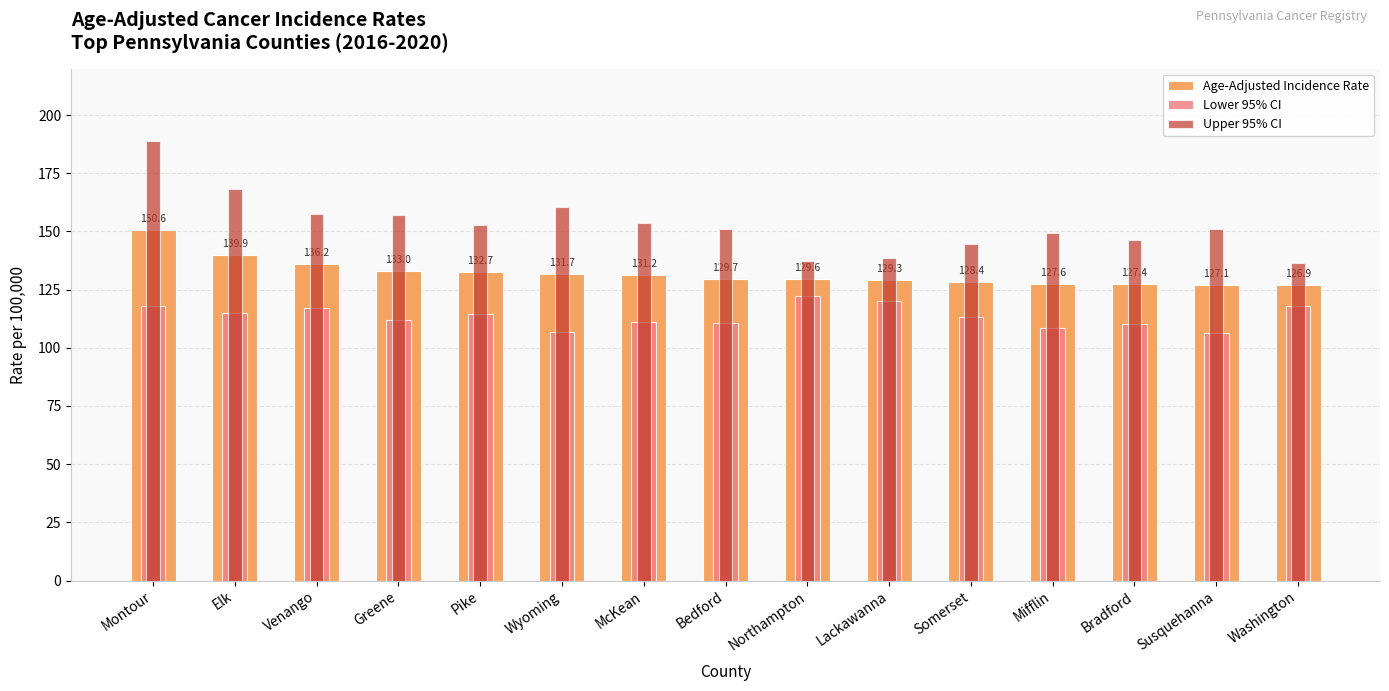

Which category has the highest value in the Lower 95% CI series?

Northampton